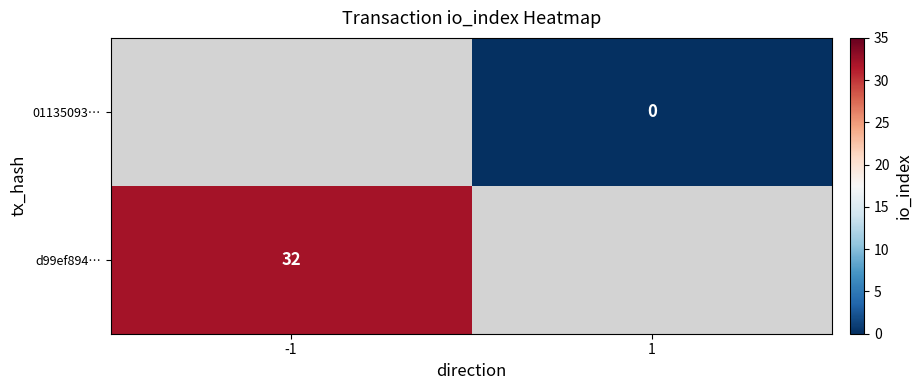

At which label is d99ef894… closest to 32?

-1